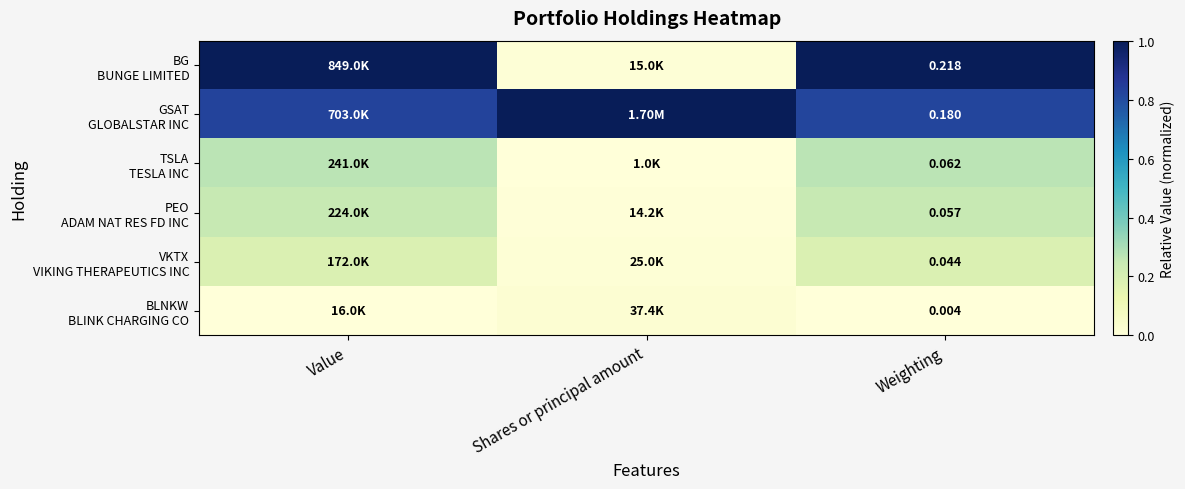

Which category has the highest value in the BG BUNGE LIMITED series?

Value